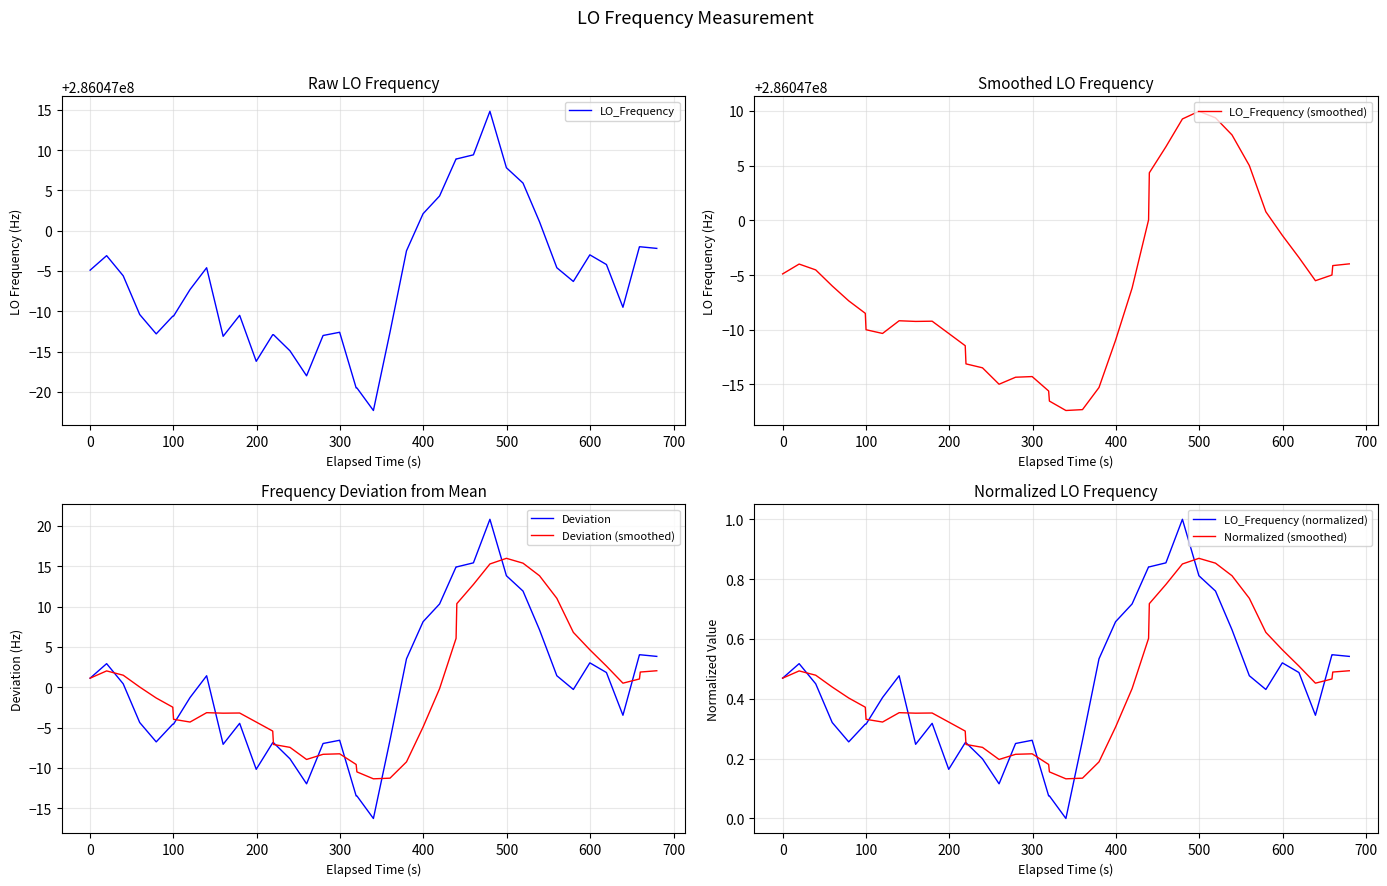

Count the number of categories in the chart.

40